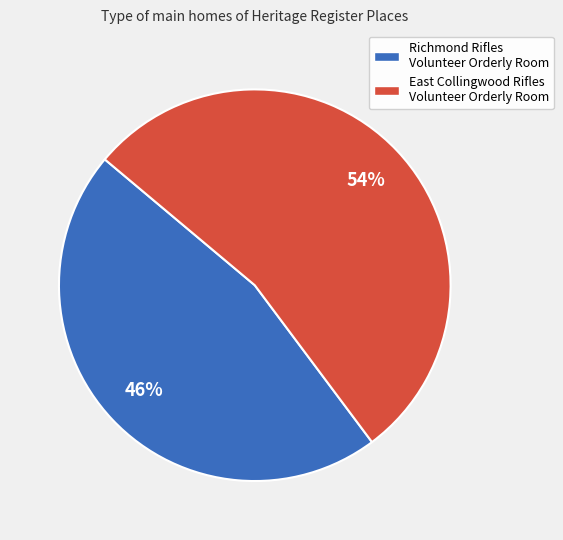

To the nearest percent, what is the average slice percentage?

50%